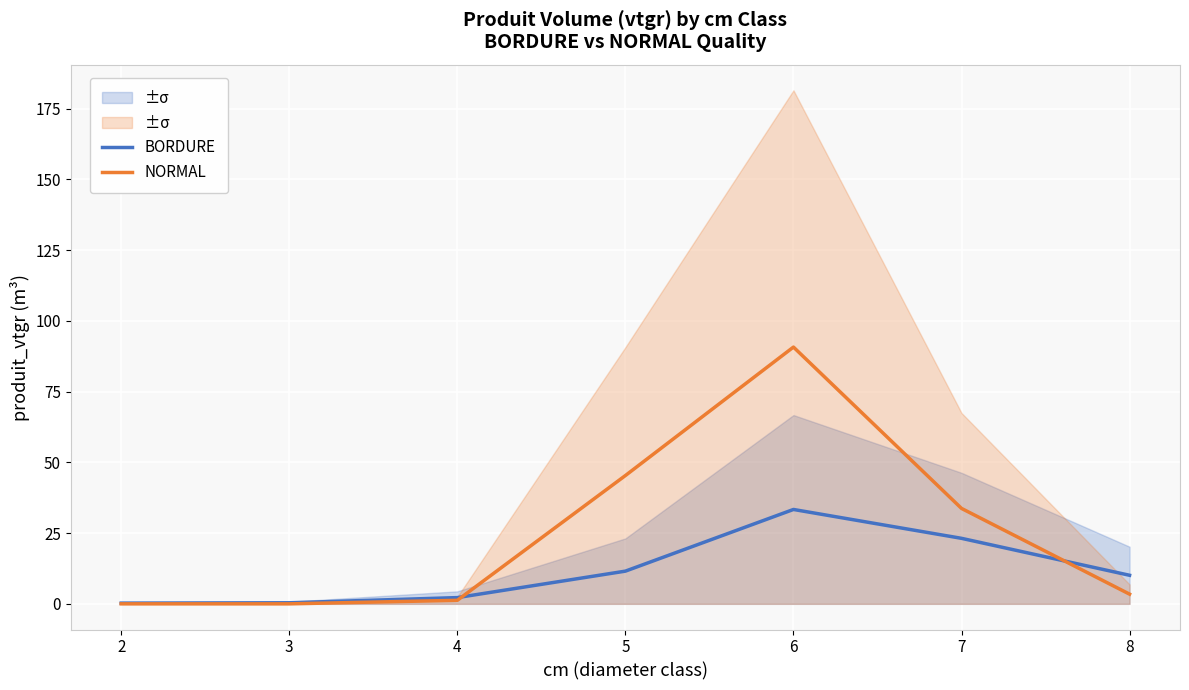

Reading right to left, transcribe all the data shown in this chart.

BORDURE: 8=10.1	7=23.2	6=33.4	5=11.6	4=2.2	3=0.4	2=0.3
NORMAL: 8=3.4	7=33.7	6=90.7	5=45.3	4=1.2	3=0.0	2=0.0